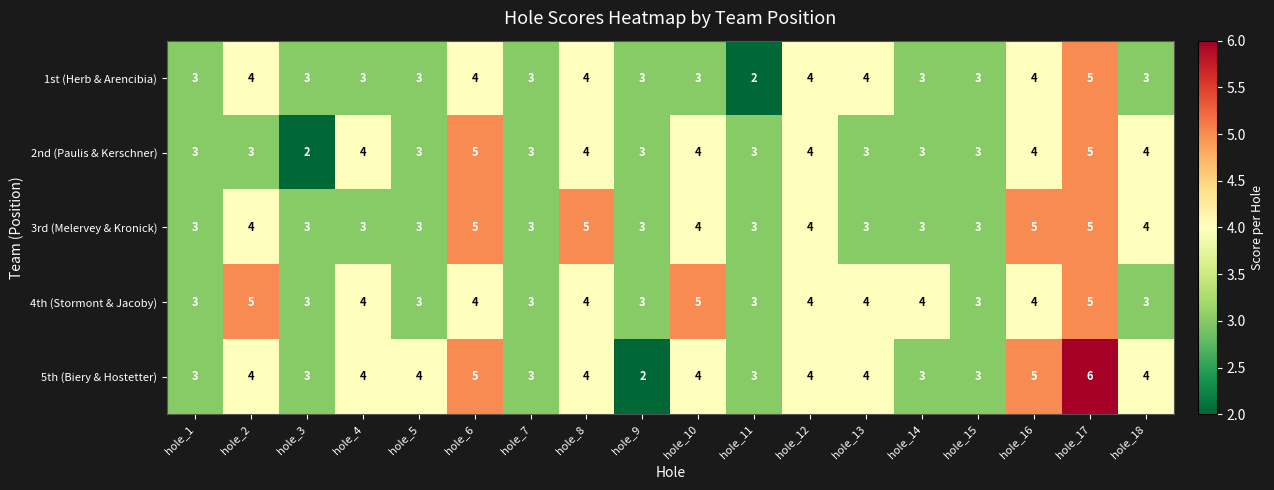

Which series has the widest spread of values?

5th (Biery & Hostetter)